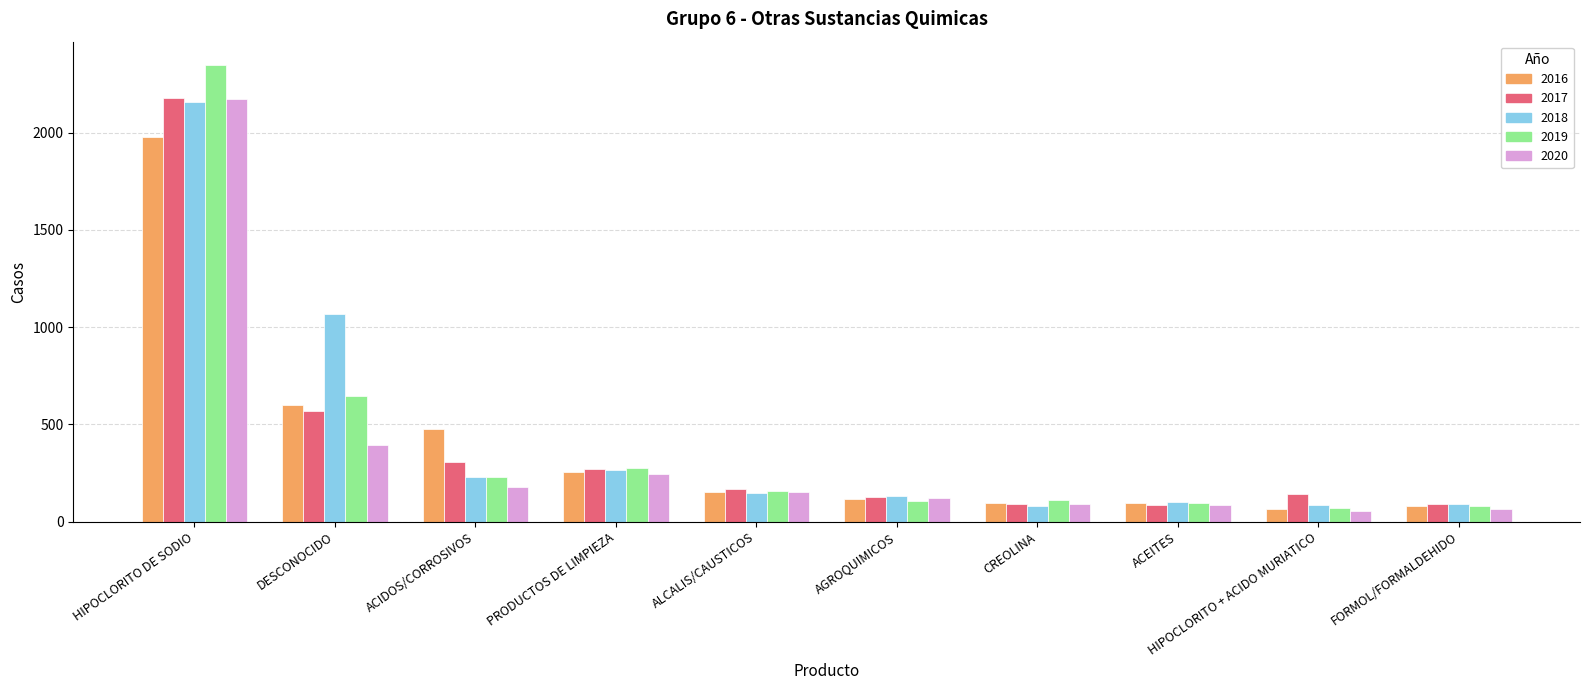

What is the highest value of the 2020 series?

2174